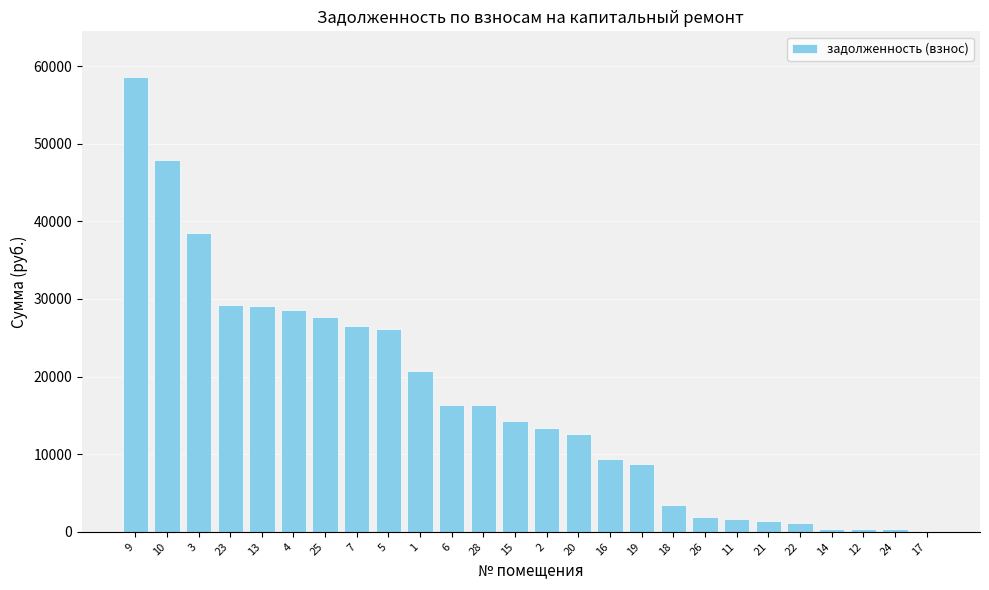

What is the change in value from 15 to 18?

-10742.3